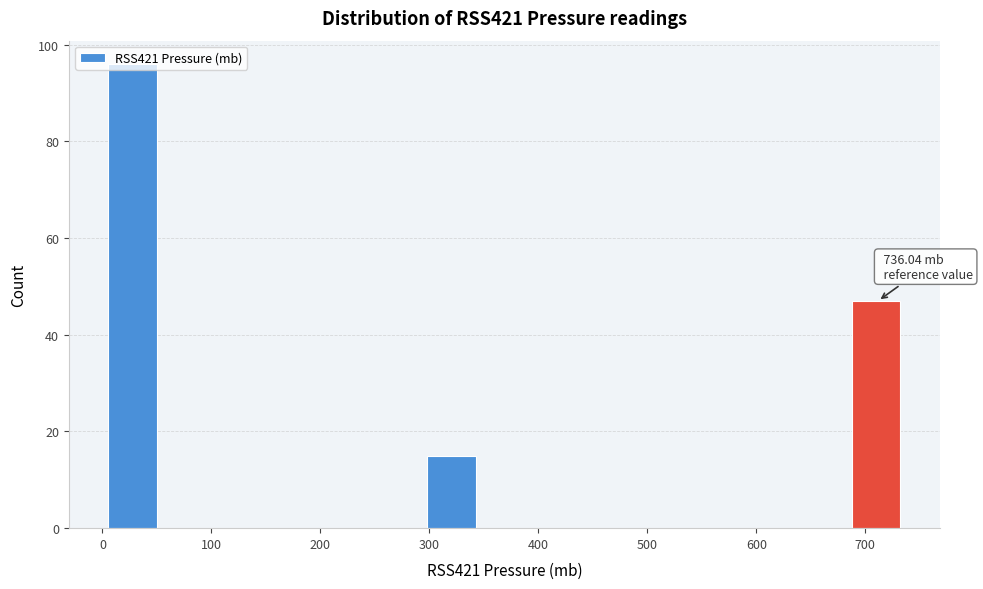

Over which range of the x-axis is the bar tallest?

10 to 50